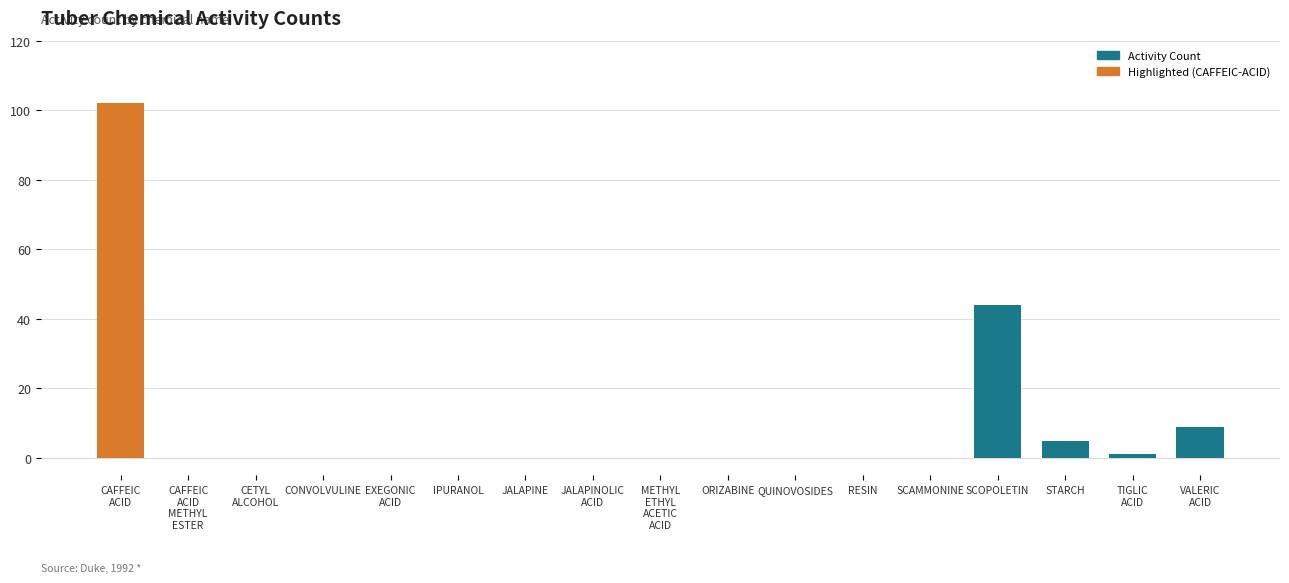

Is it true that the value at CONVOLVULINE is 0?

True